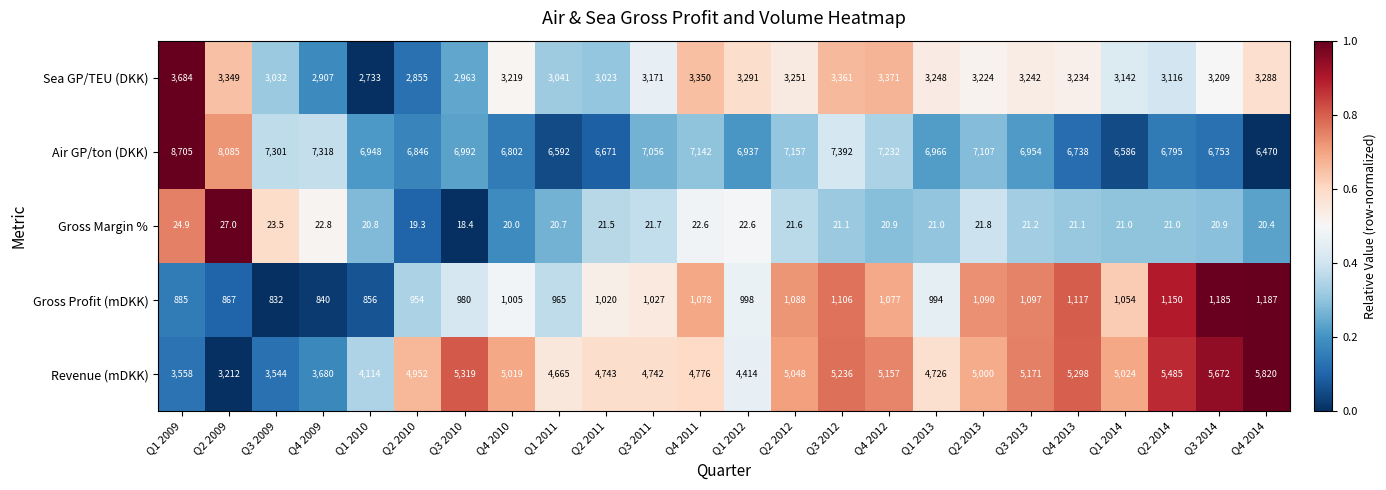

Which series has the largest total across all categories?

Air GP/ton (DKK)